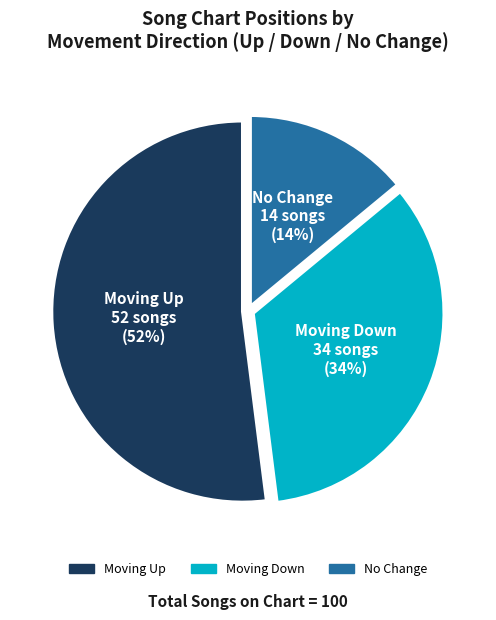

How many segments does this pie chart have?

3